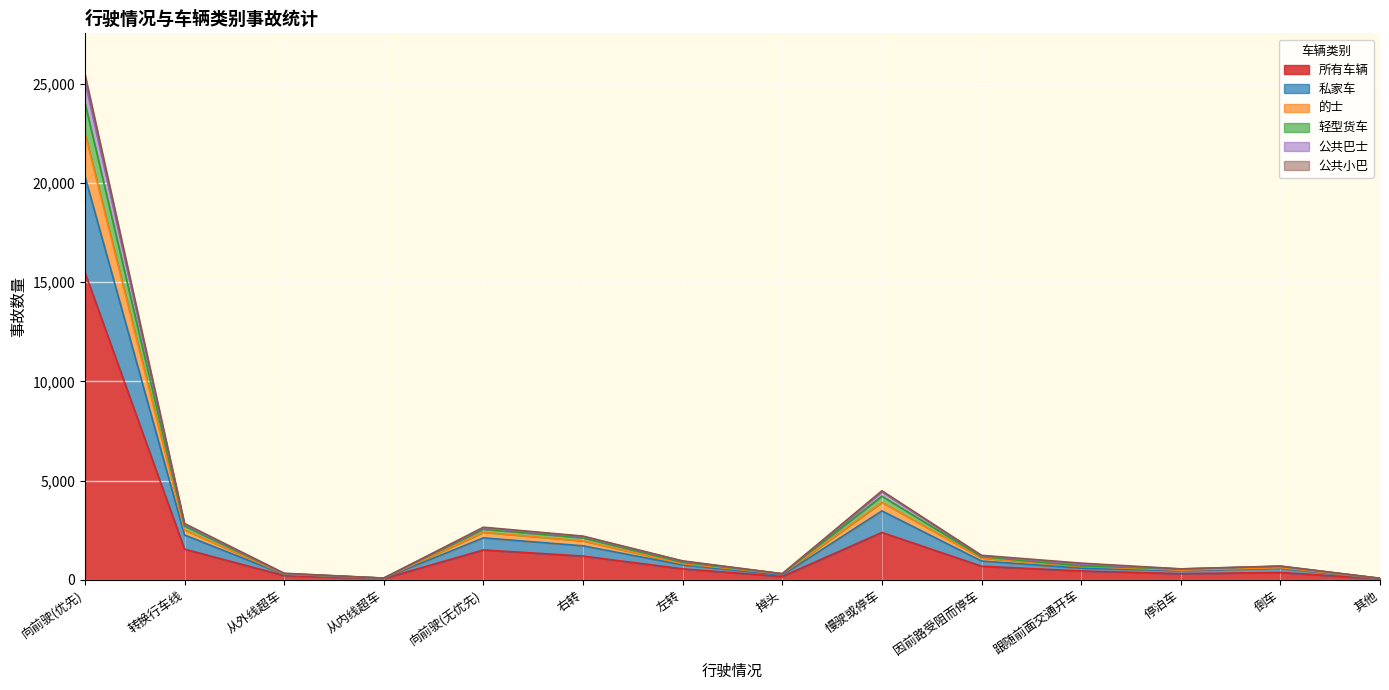

Reading left to right, list all the values displayed in this chart.

所有车辆: 向前驶(优先)=15494	转换行车线=1541	从外线超车=208	从内线超车=60	向前驶(无优先)=1501	右转=1192	左转=548	掉头=162	慢驶或停车=2383	因前路受阻而停车=681	跟随前面交通开车=442	停泊车=308	倒车=365	其他=44
私家车: 向前驶(优先)=24051	转换行车线=2706	从外线超车=304	从内线超车=79	向前驶(无优先)=2551	右转=2113	左转=877	掉头=300	慢驶或停车=4212	因前路受阻而停车=1162	跟随前面交通开车=697	停泊车=536	倒车=672	其他=68
的士: 向前驶(优先)=22514	转换行车线=2511	从外线超车=285	从内线超车=77	向前驶(无优先)=2390	右转=1958	左转=808	掉头=285	慢驶或停车=3901	因前路受阻而停车=1092	跟随前面交通开车=667	停泊车=483	倒车=605	其他=61
轻型货车: 向前驶(优先)=25133	转换行车线=2777	从外线超车=313	从内线超车=81	向前驶(无优先)=2611	右转=2174	左转=930	掉头=301	慢驶或停车=4436	因前路受阻而停车=1207	跟随前面交通开车=781	停泊车=544	倒车=681	其他=71
公共巴士: 向前驶(优先)=25507	转换行车线=2834	从外线超车=325	从内线超车=81	向前驶(无优先)=2647	右转=2199	左转=950	掉头=302	慢驶或停车=4484	因前路受阻而停车=1230	跟随前面交通开车=836	停泊车=547	倒车=688	其他=72
公共小巴: 向前驶(优先)=20343	转换行车线=2255	从外线超车=264	从内线超车=73	向前驶(无优先)=2109	右转=1709	左转=746	掉头=228	慢驶或停车=3469	因前路受阻而停车=943	跟随前面交通开车=581	停泊车=452	倒车=566	其他=50